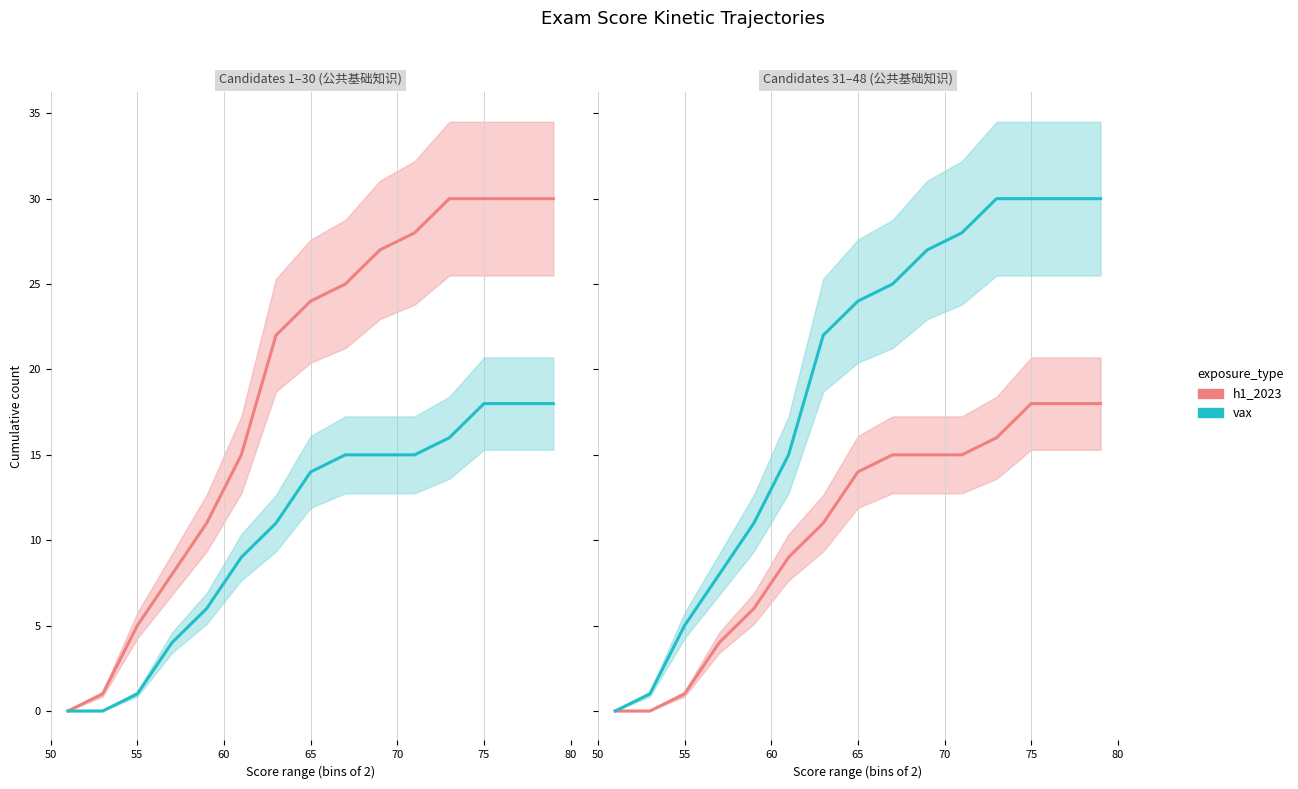

The value of h1_2023 at 75 is 18. True or false?

True